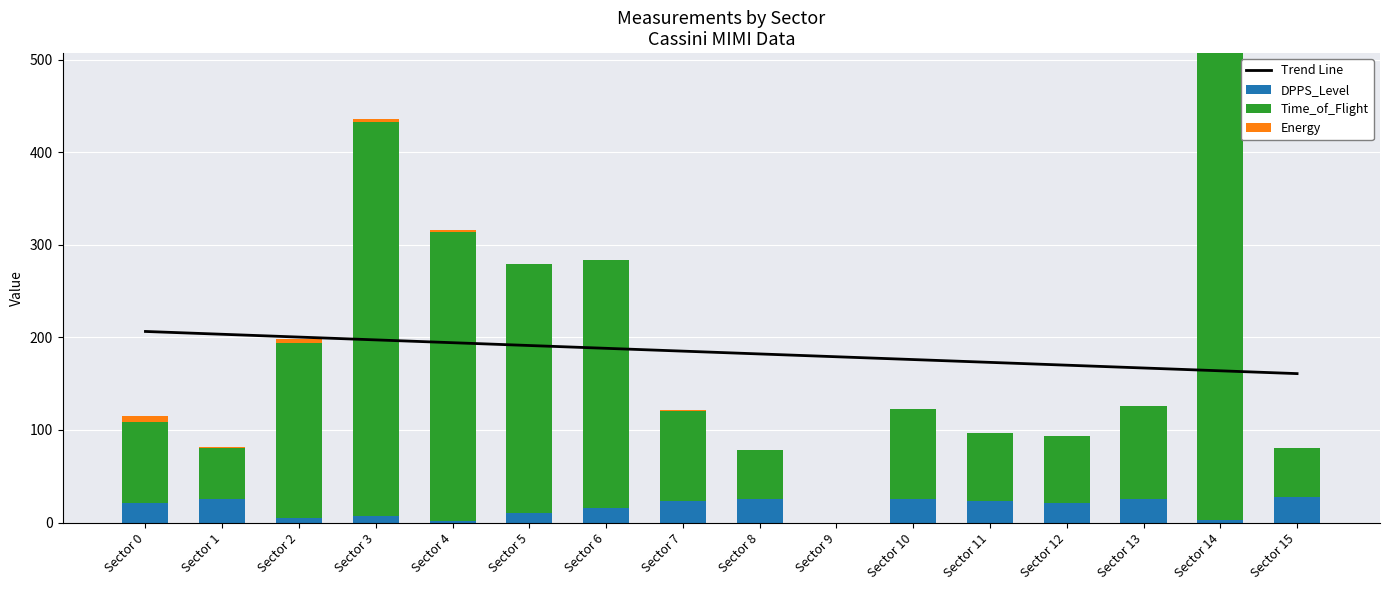

Reading left to right, what are all the values shown in this chart?

Trend Line: 206.4	203.4	200.3	197.3	194.2	191.2	188.2	185.1	182.1	179.1	176.0	173.0	170.0	166.9	163.9	160.9
DPPS_Level: 21.0	25.0	5.0	7.0	2.0	10.0	16.0	23.0	25.0	0.0	25.0	23.0	21.0	25.0	3.0	28.0
Time_of_Flight: 88.0	55.0	189.0	426.0	312.0	269.0	268.0	98.0	53.0	0.0	98.0	74.0	73.0	101.0	504.0	53.0
Energy: 6.0	2.0	4.0	3.0	2.0	0.0	0.0	1.0	0.0	0.0	0.0	0.0	0.0	0.0	0.0	0.0